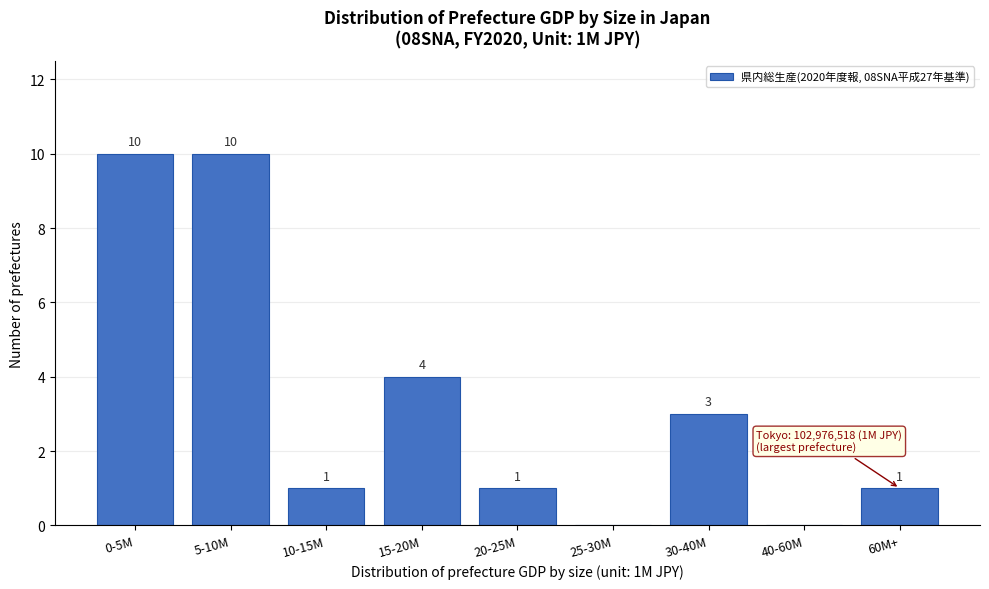

Reading left to right, extract all data points from this chart.

0-5M=10	5-10M=10	10-15M=1	15-20M=4	20-25M=1	25-30M=0	30-40M=3	40-60M=0	60M+=1